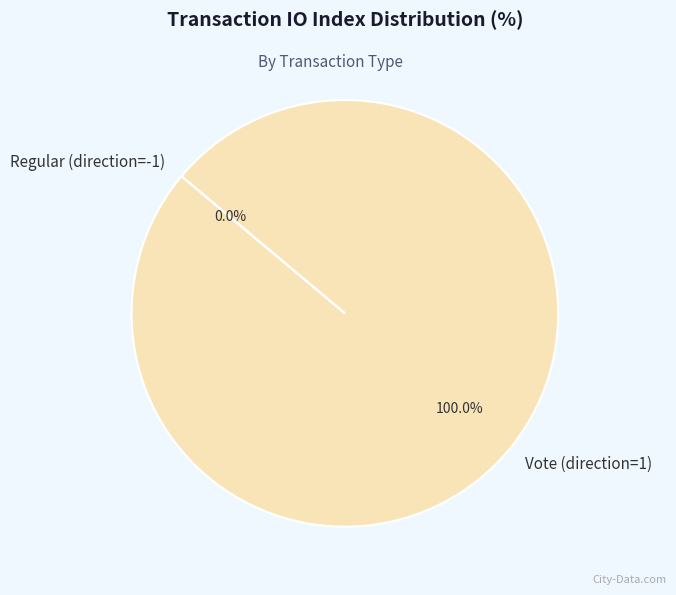

Which category has the biggest portion of the pie?

Vote (direction=1)